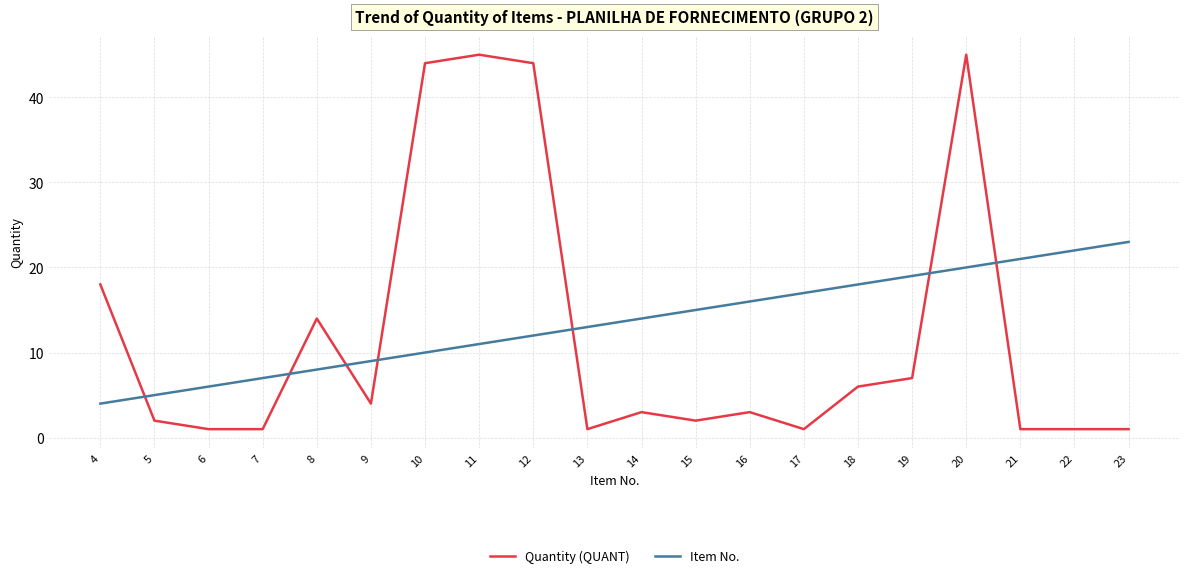

What is the difference between the maximum and second lowest values in the Item No. series?

18